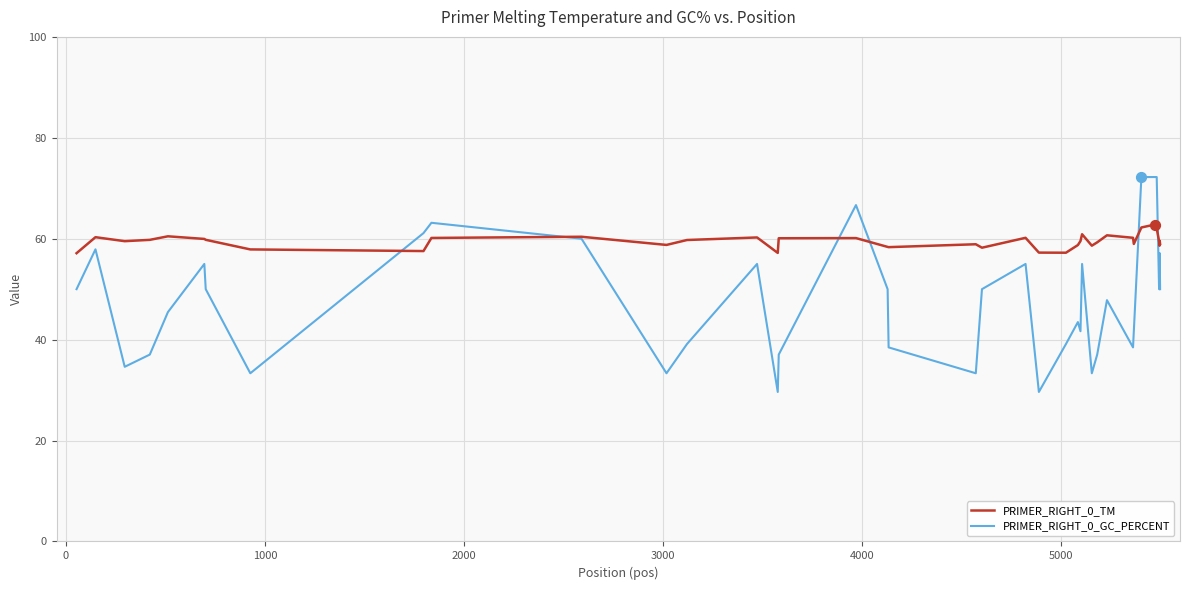

Which series has the largest range (max minus min)?

PRIMER_RIGHT_0_GC_PERCENT